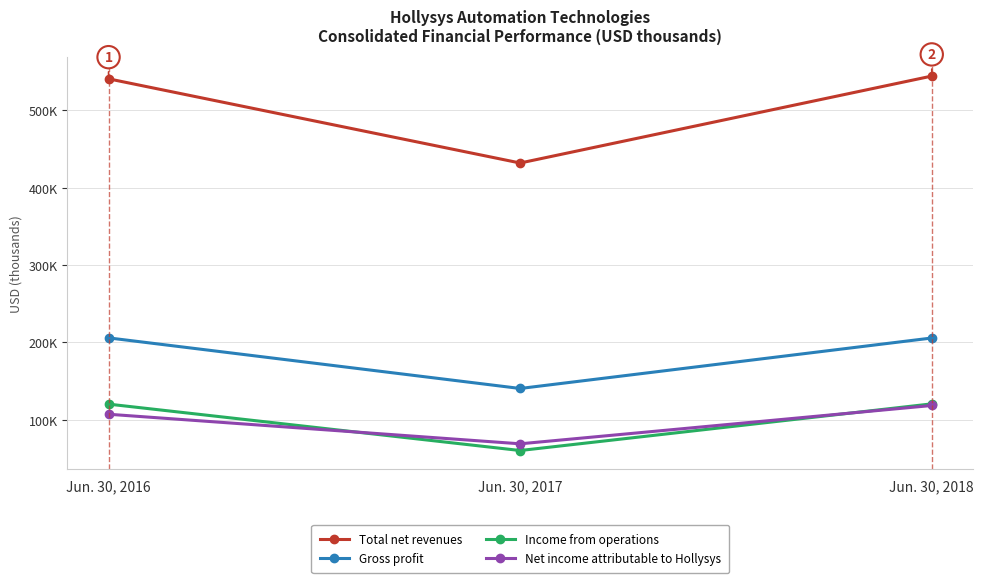

Which series has the largest range (max minus min)?

Total net revenues